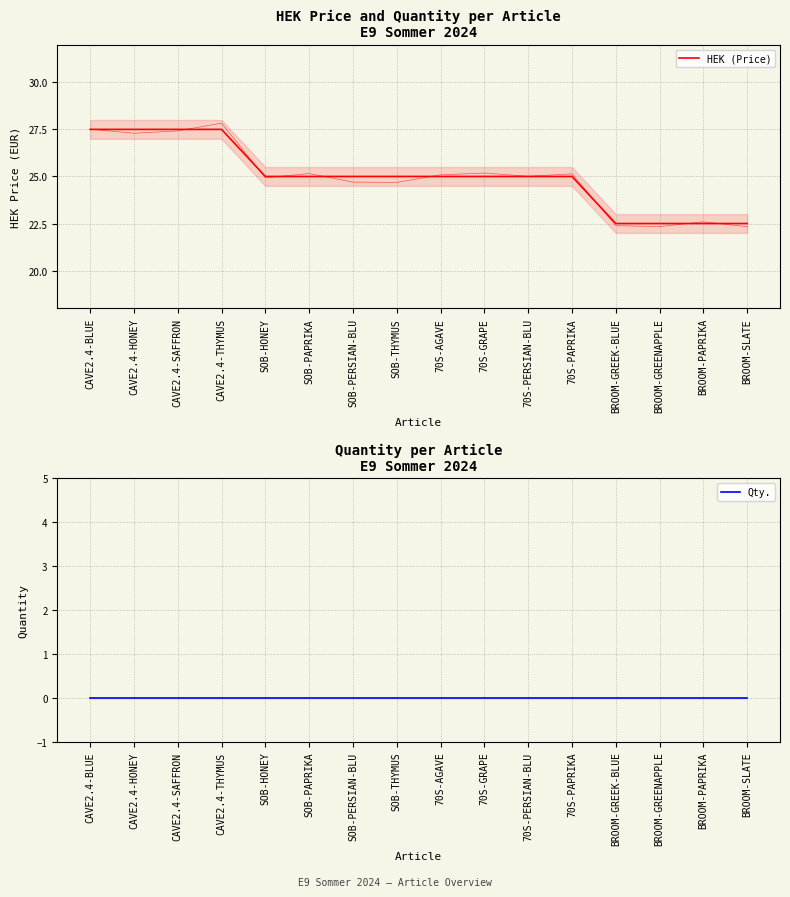

What is the approximate value of HEK (Price) at CAVE2.4-SAFFRON?

27.5